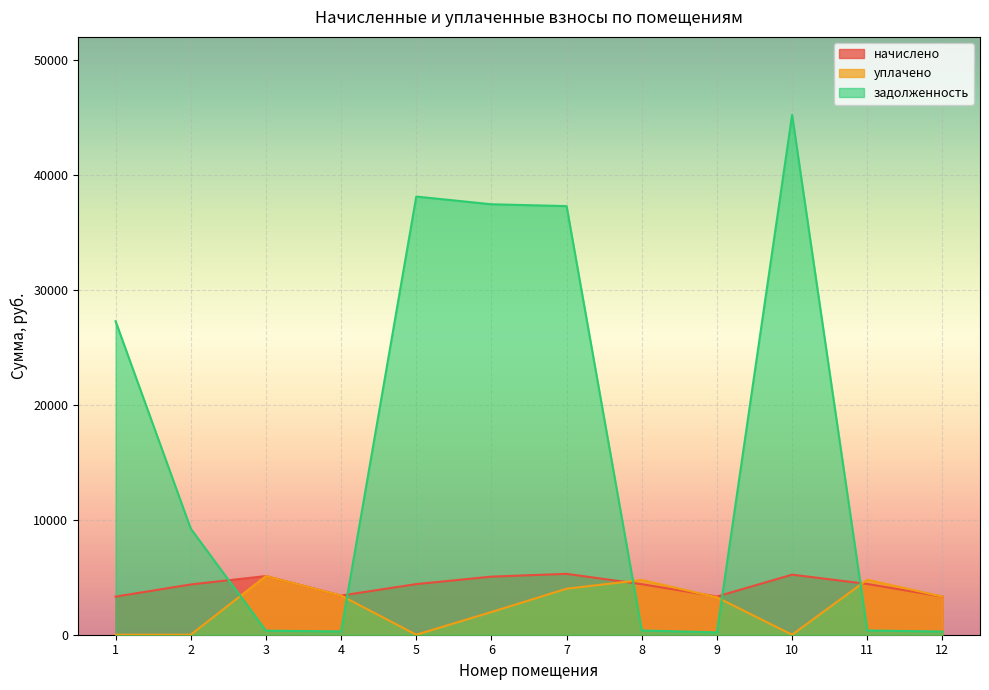

Which category has the highest value across all series?

10